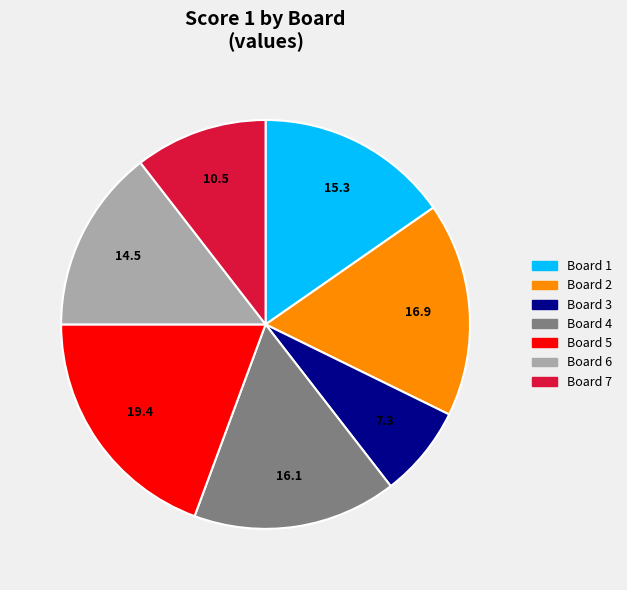

Is there a majority slice in this chart?

No